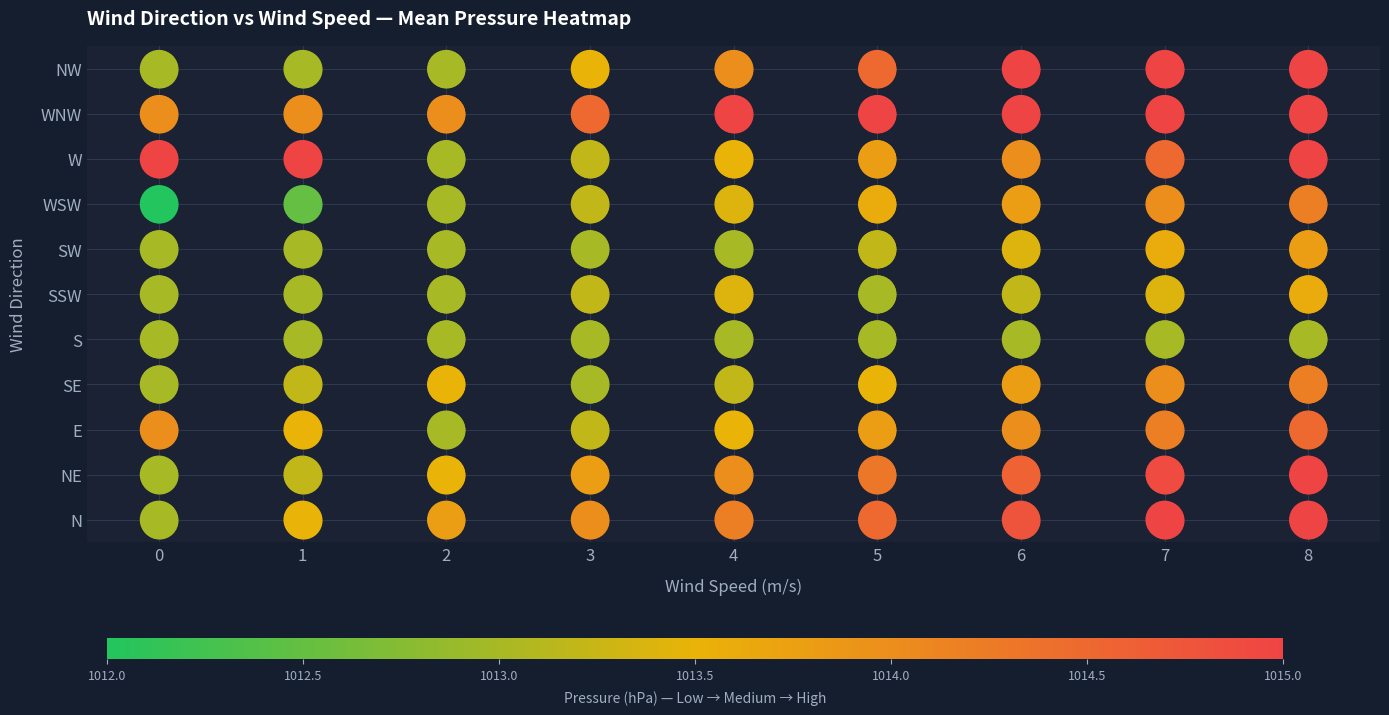

Which series has the largest range (max minus min)?

N